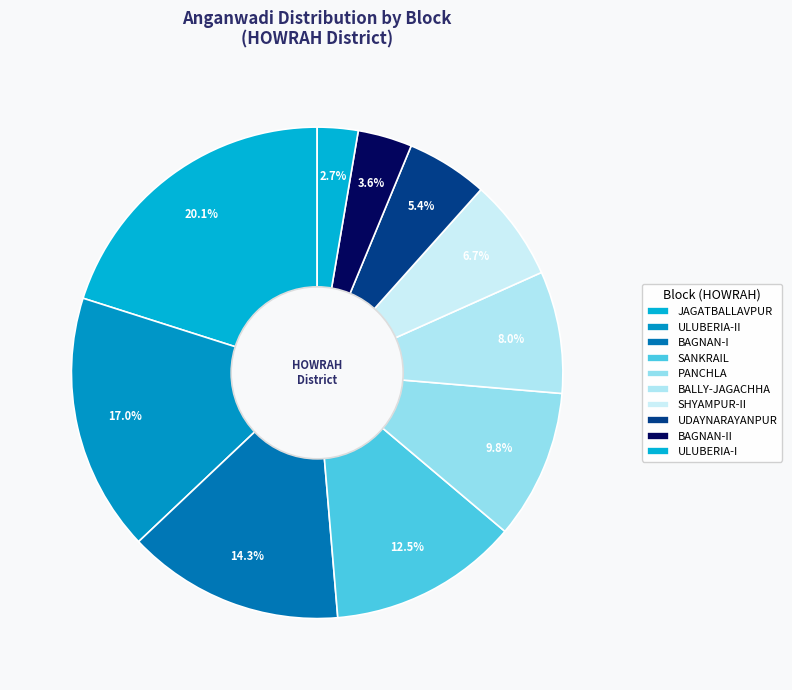

How many slices are in this pie chart?

10